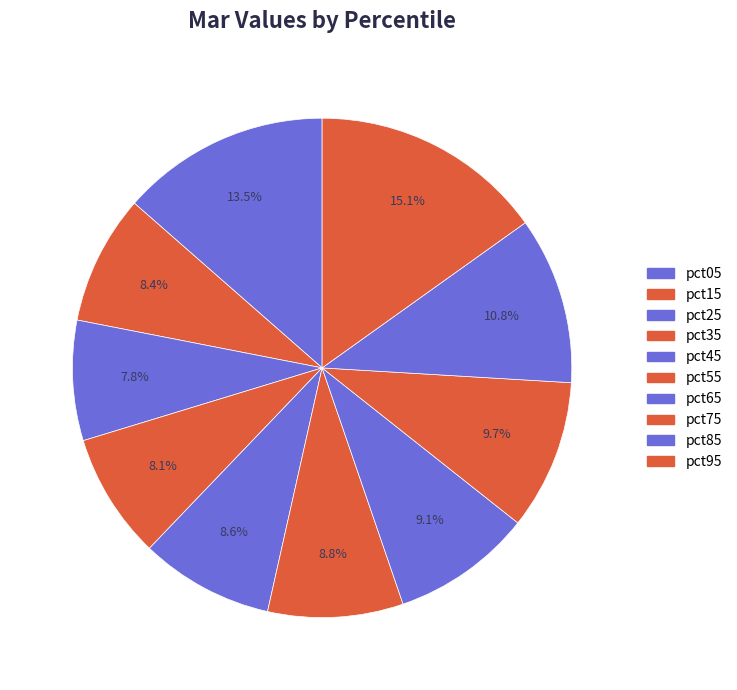

To the nearest percent, what portion does pct95 represent?

15%